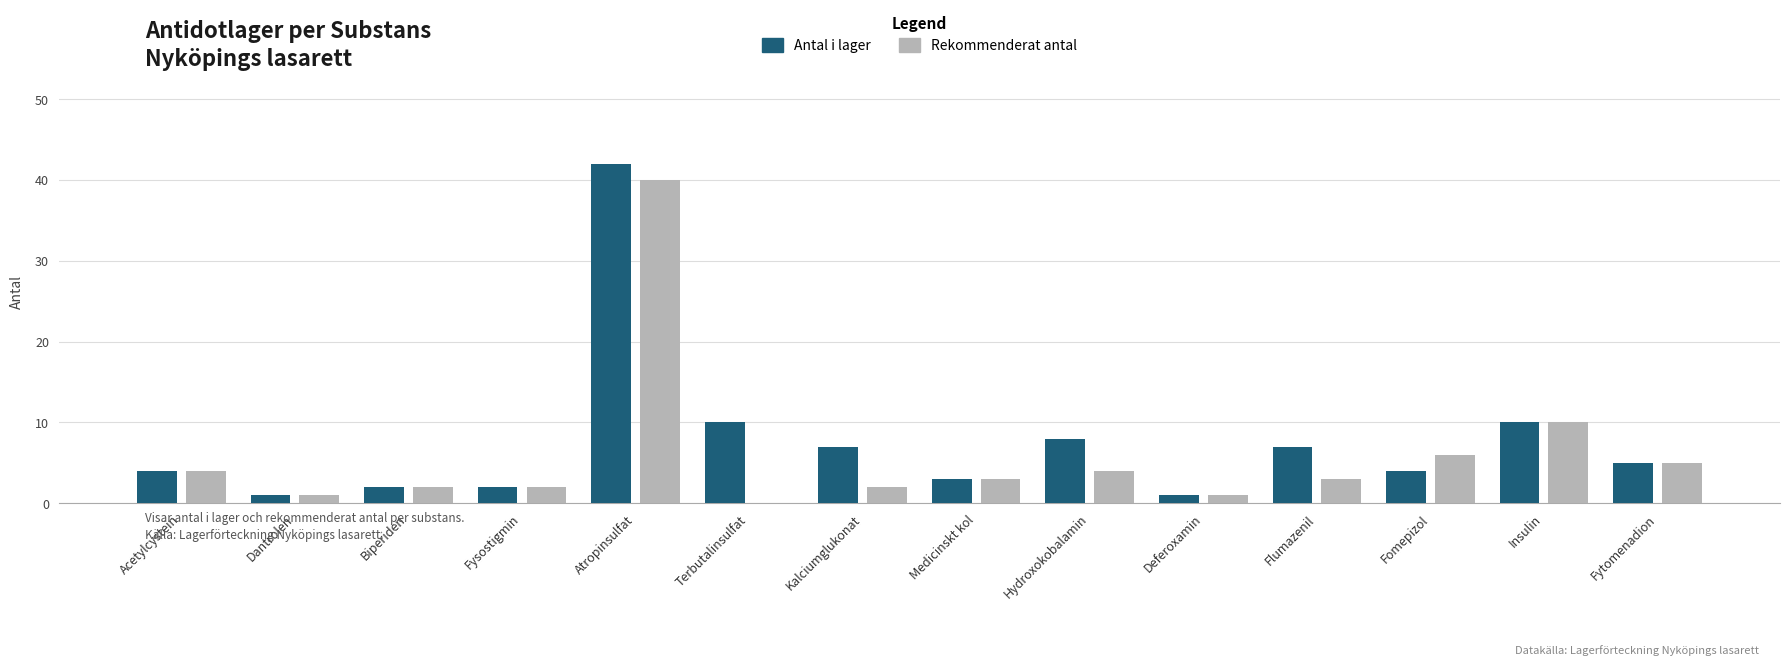

The Antal i lager series shows 7 at Flumazenil. True or false?

True